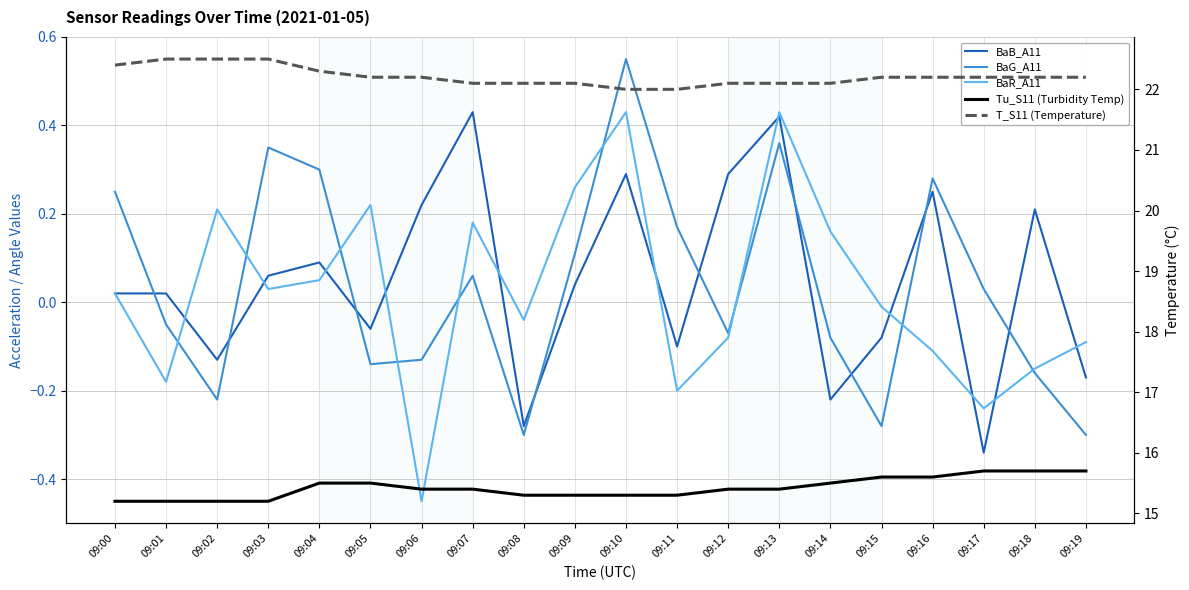

True or false: BaG_A11 and Tu_S11 (Turbidity Temp) intersect in this chart.

False